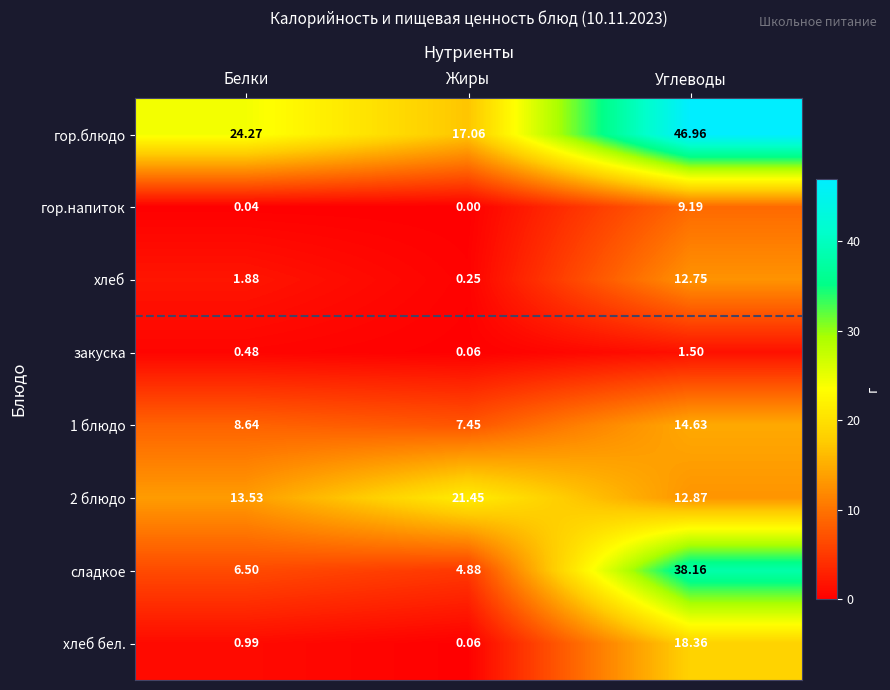

At which label does 1 блюдо first exceed 8?

Белки